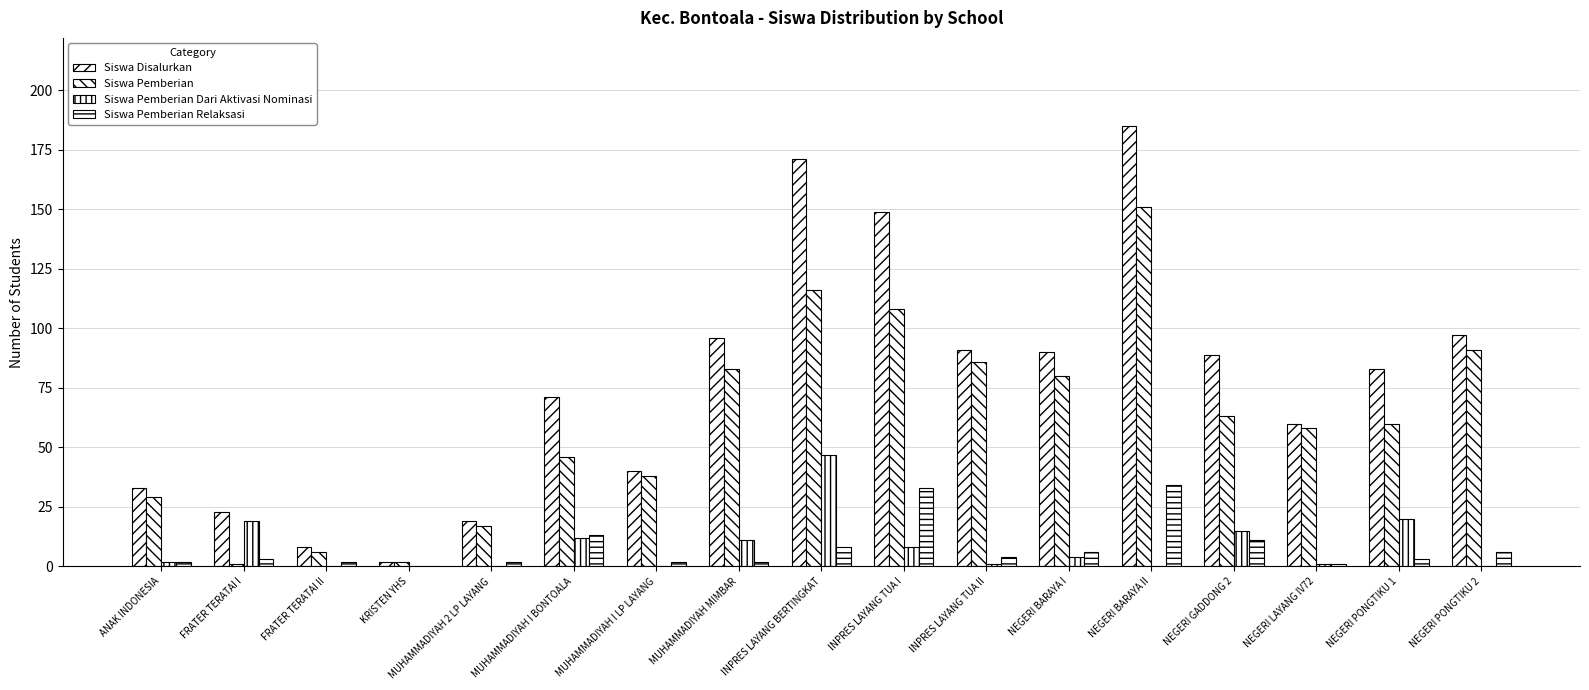

How many groups of bars are there?

17